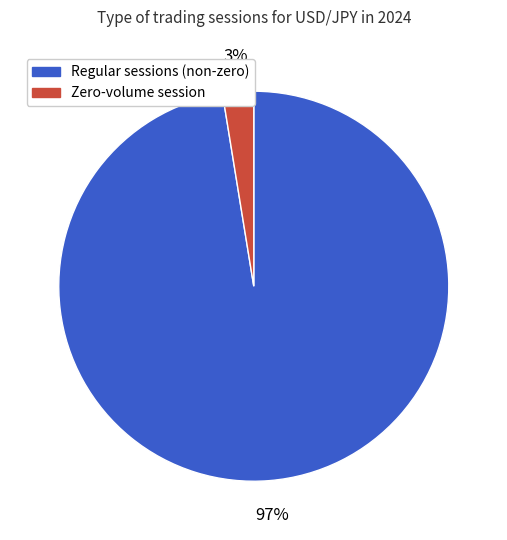

Is there any slice that represents more than half of the pie?

Yes